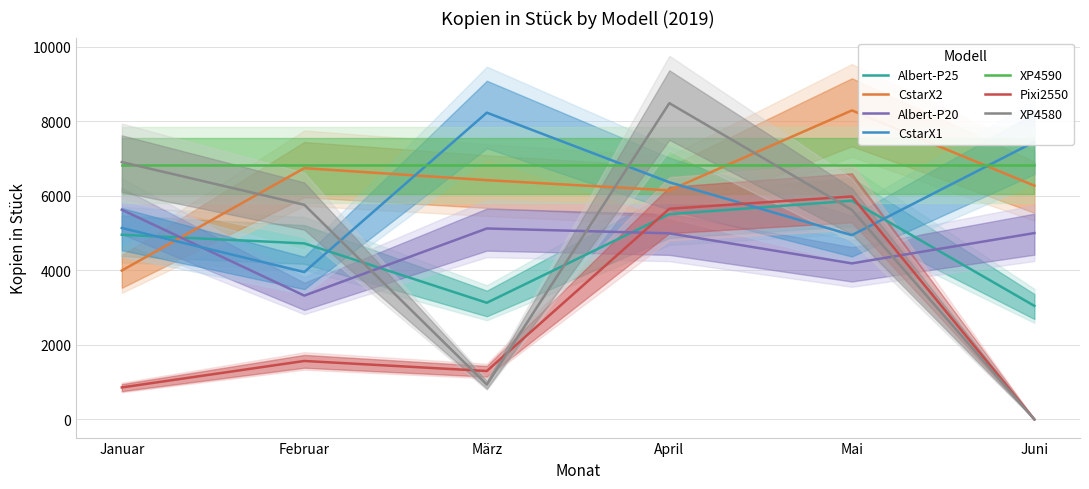

What is the spread (max minus min) of values at Mai?

4102